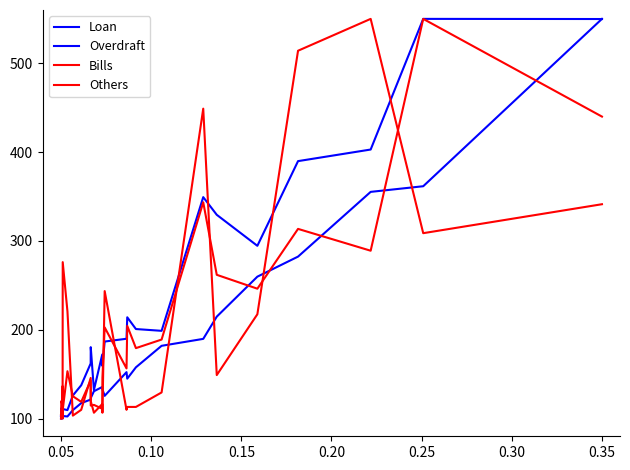

How many lines are shown in the chart?

4